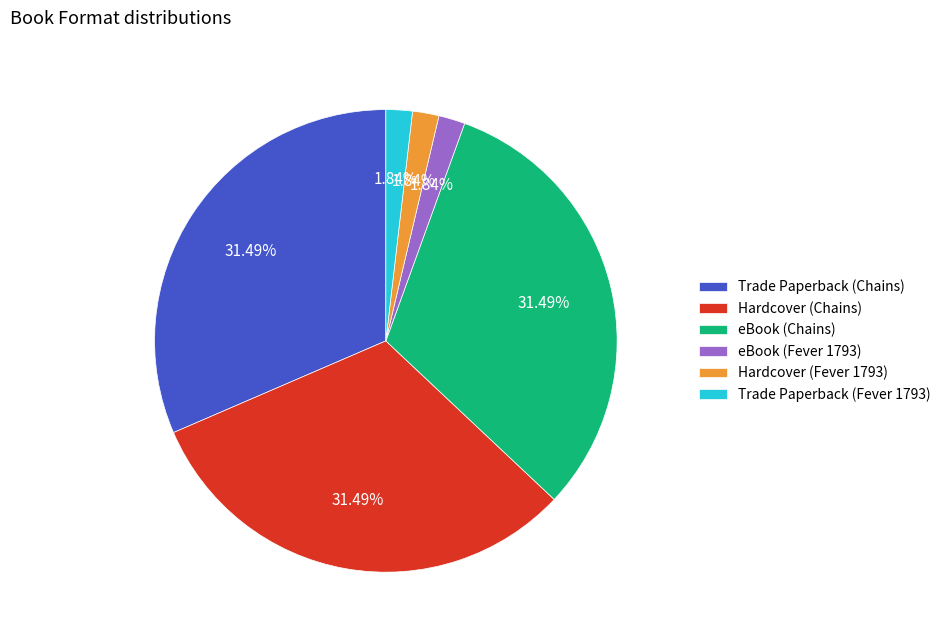

Approximately how many times larger is the value at Hardcover (Chains) compared to Trade Paperback (Fever 1793)?

17.1